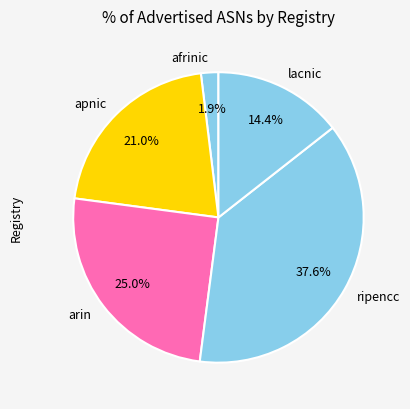

Count the number of slices in the pie.

5